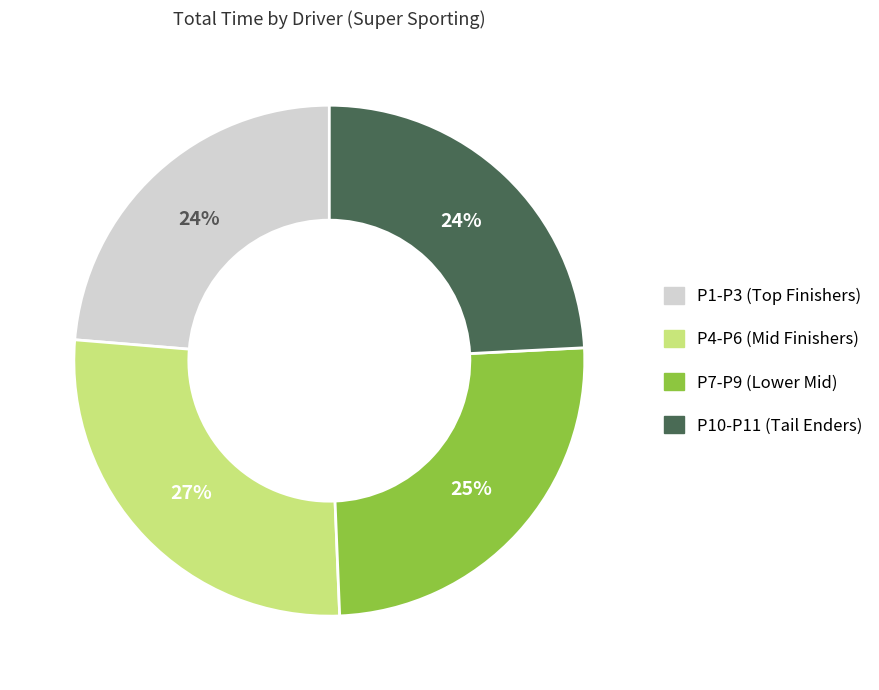

Is there any slice that represents more than half of the pie?

No